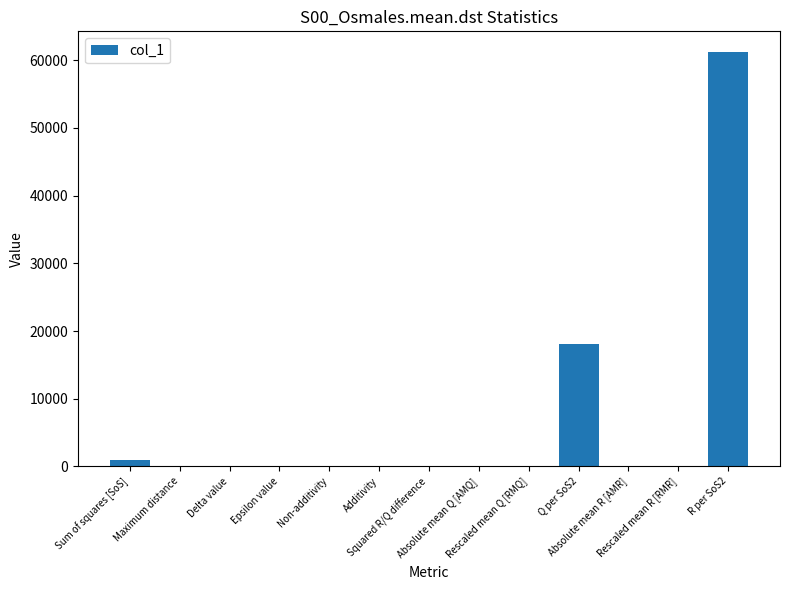

The chart shows a value of 30725.6 at Q per SoS2. True or false?

False